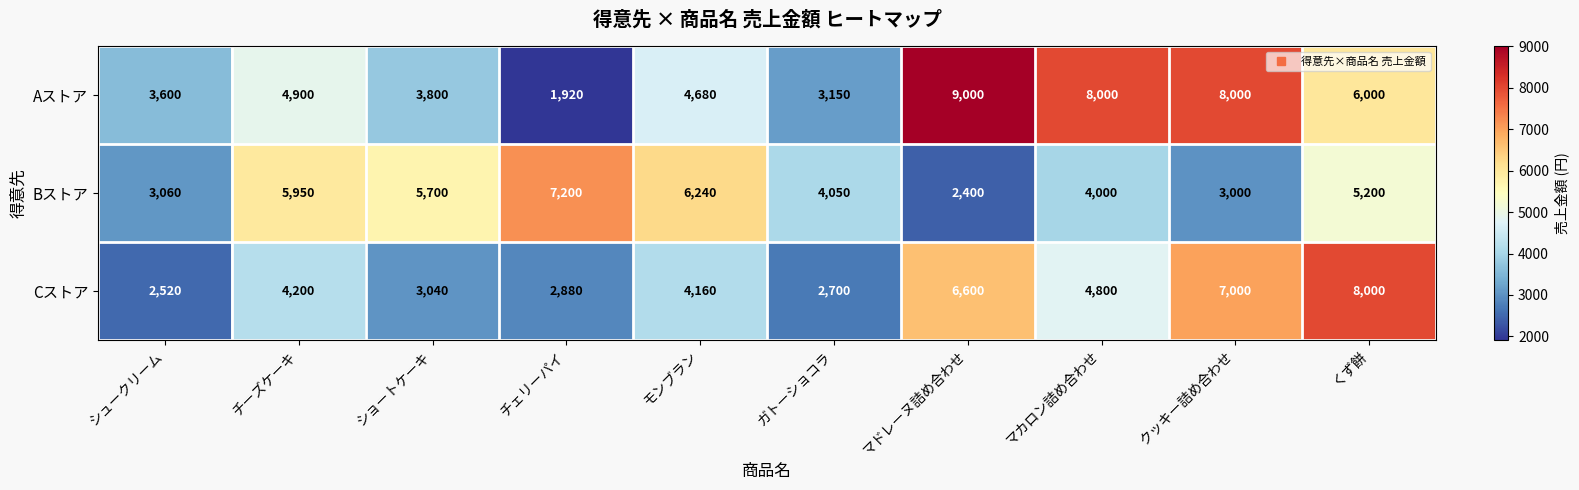

At which category is the sum across all series the highest?

くず餅